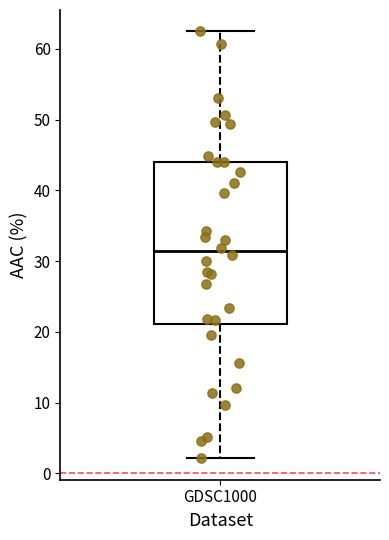

Transcribe this box plot: give where the median line is, the range the box spans, and where the two whiskers end, as read against the y-axis. The values are not printed on the chart, so give them approximately, as read against the axis.

median 31, box 21 to 44, whiskers 2 to 62